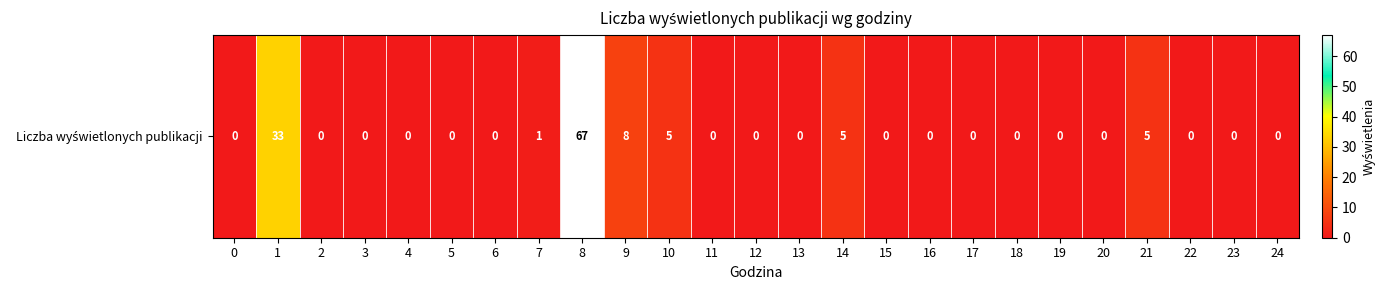

The chart shows a value of 0 at 2. True or false?

True